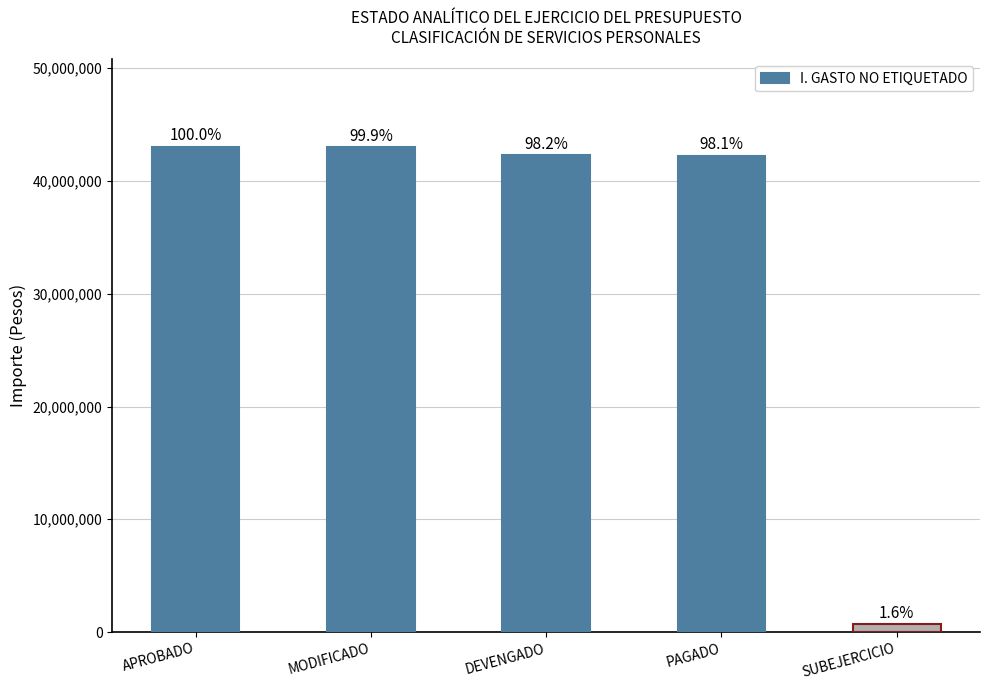

What is the change in value from MODIFICADO to DEVENGADO?

-705631.4